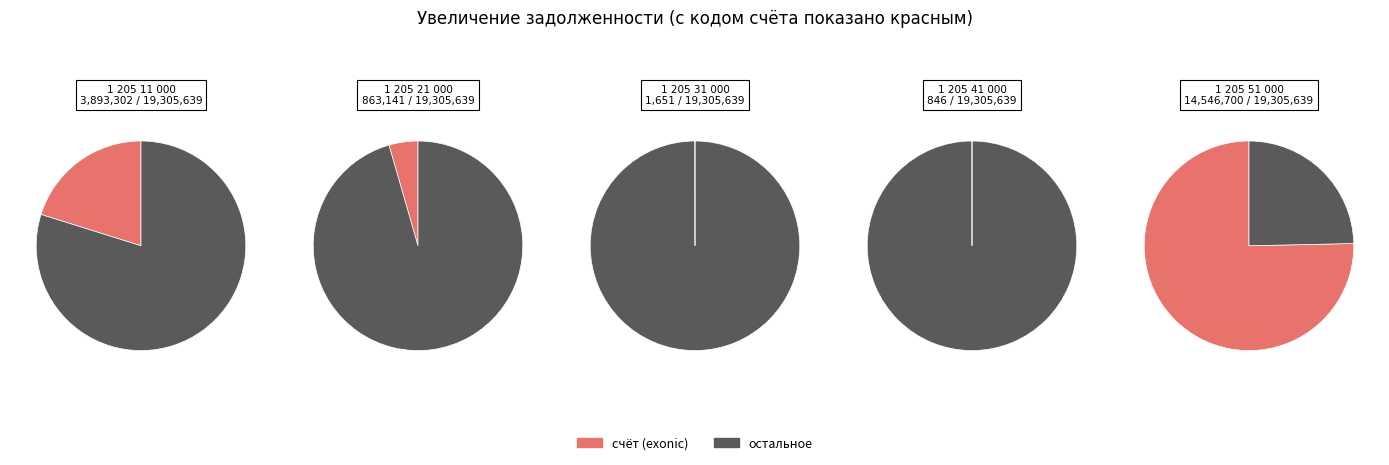

Which slice is the smallest?

1 205 41 000